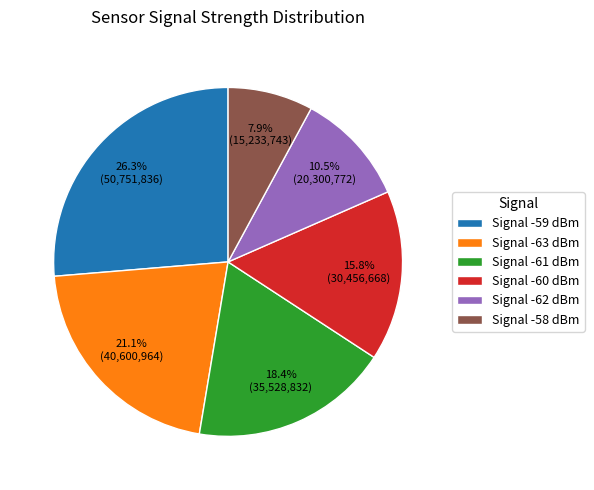

Rank the categories by value from lowest to highest.

Signal -58 dBm, Signal -62 dBm, Signal -60 dBm, Signal -61 dBm, Signal -63 dBm, Signal -59 dBm